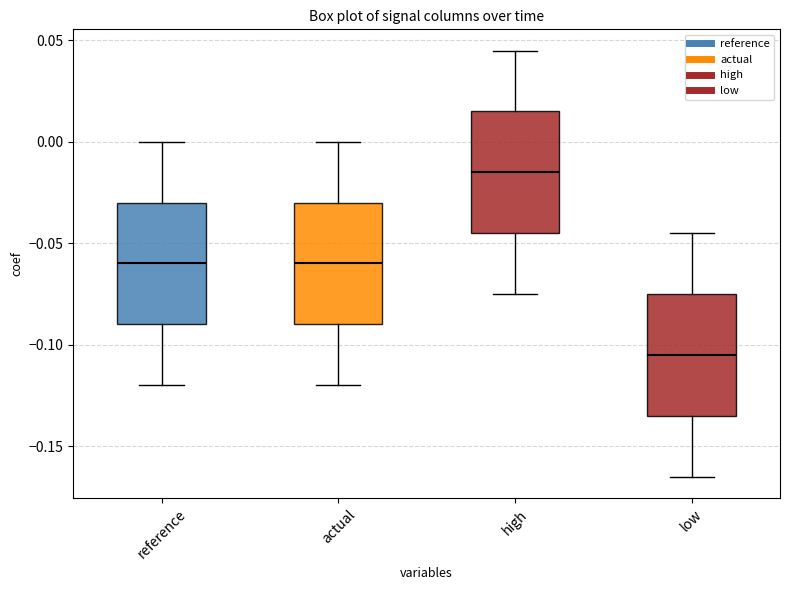

Which box's median line is the highest?

high